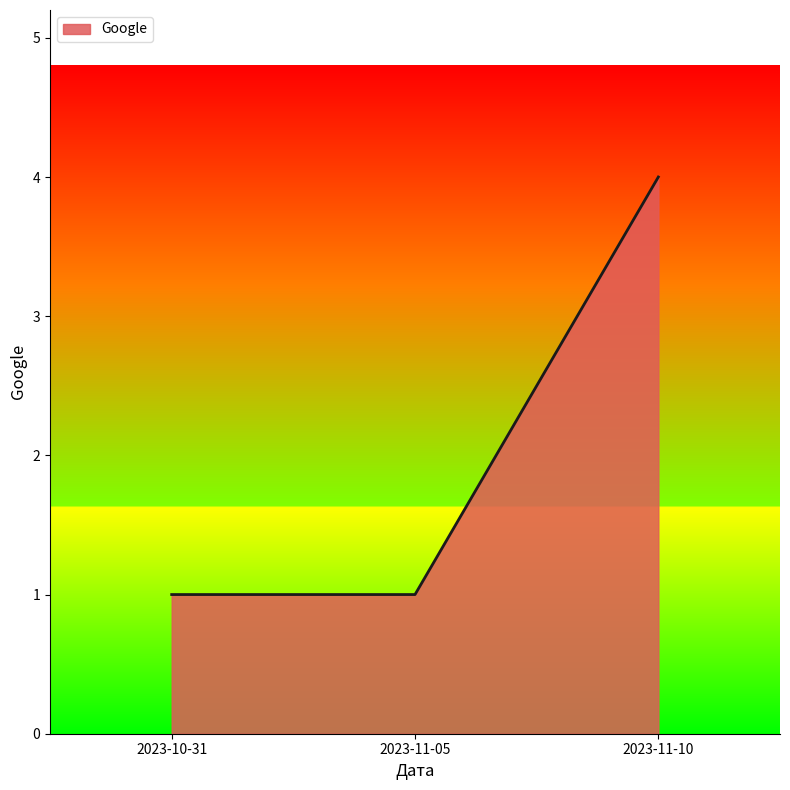

Reading left to right, extract all data points from this chart.

2023-10-31=1	2023-11-05=1	2023-11-10=4